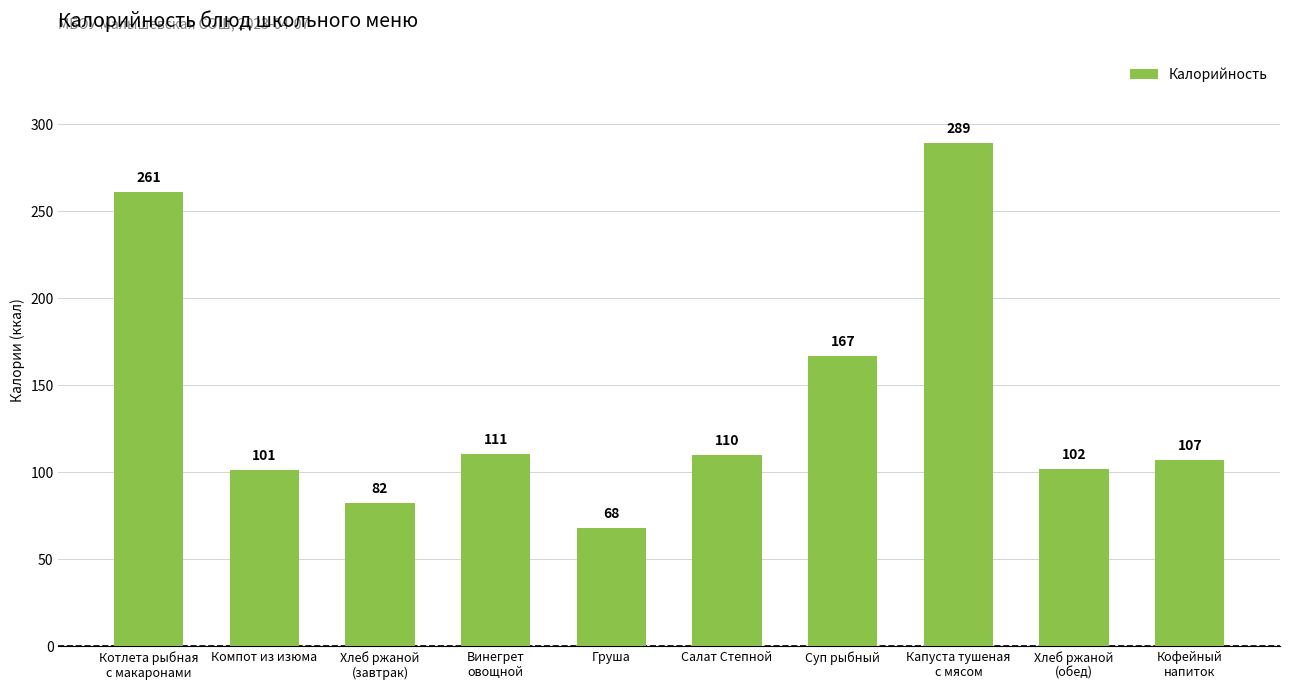

What position from the right is Груша?

6